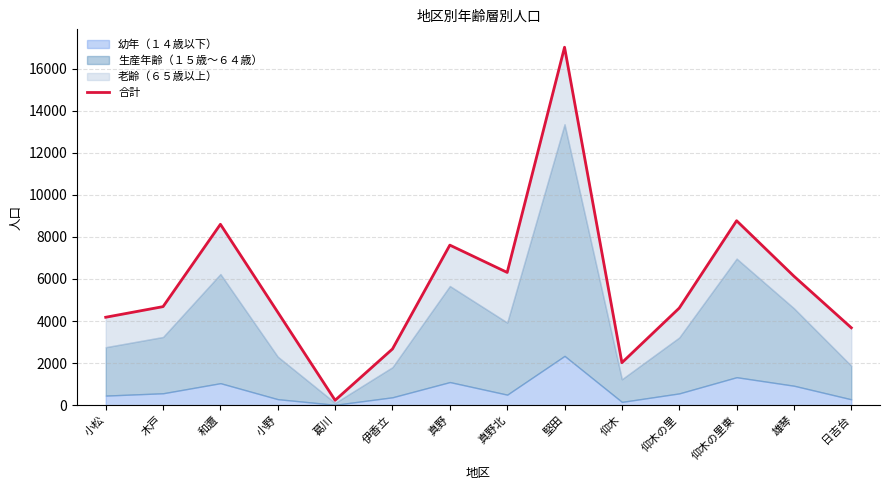

True or false: the data shows 4618 at 仰木の里.

True